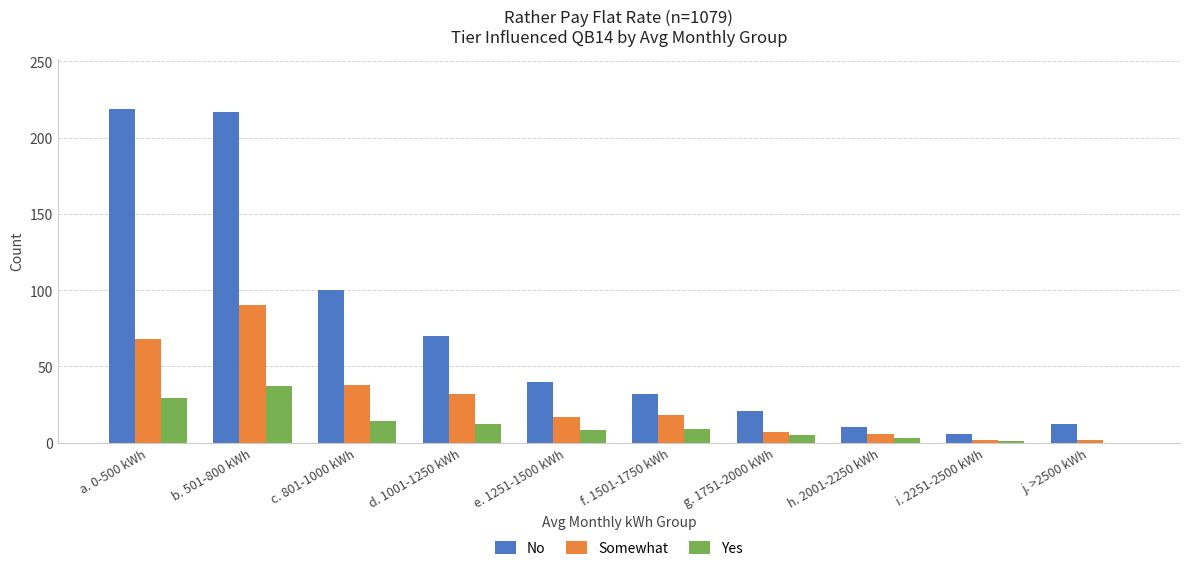

Which series has the largest total across all categories?

No